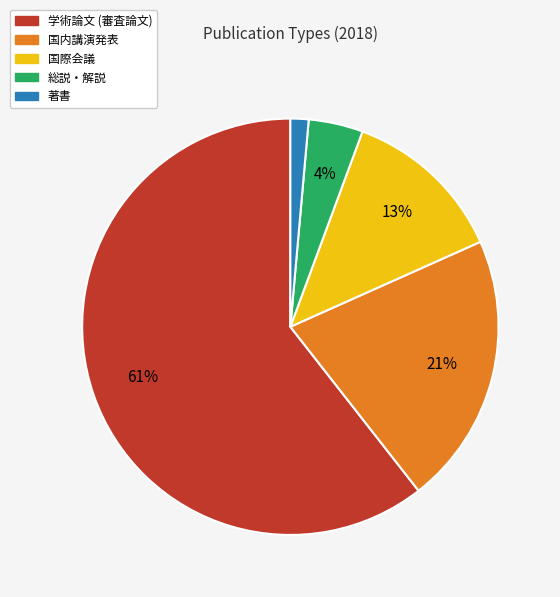

Count the number of slices in the pie.

5